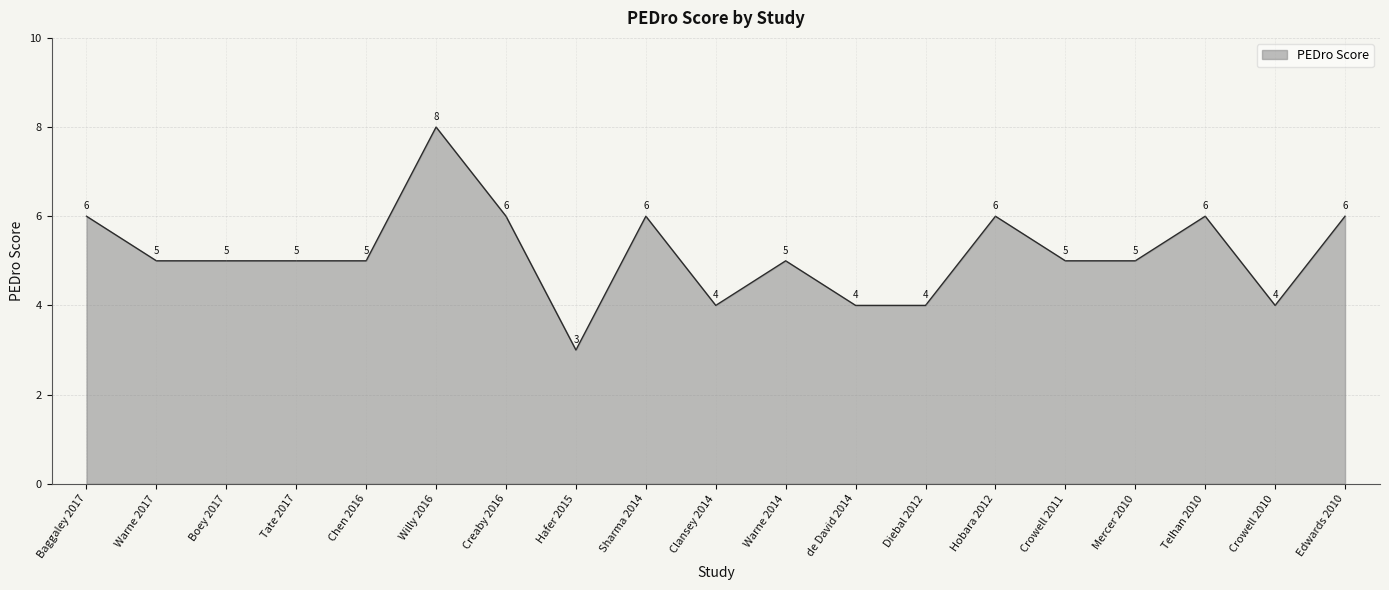

What is the difference between the maximum and minimum values?

5